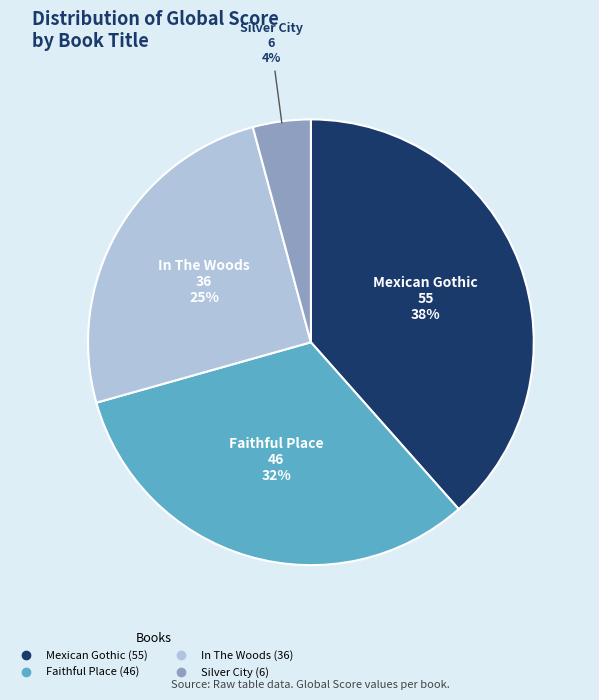

The Silver City slice represents 4% of the pie. True or false?

True